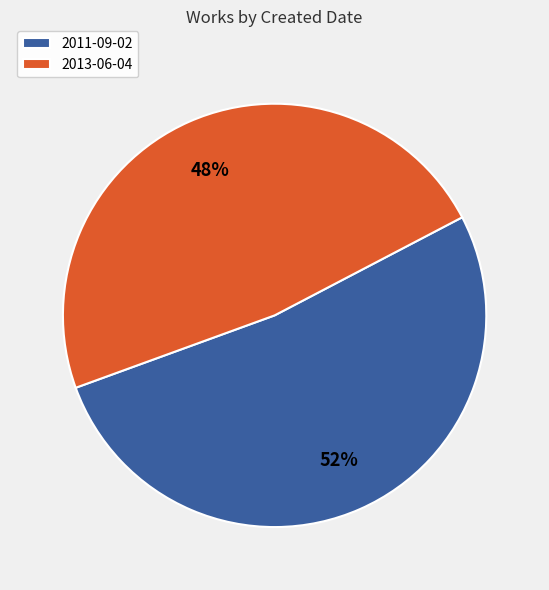

Is the sum of 2013-06-04 and 2011-09-02 greater than half?

Yes